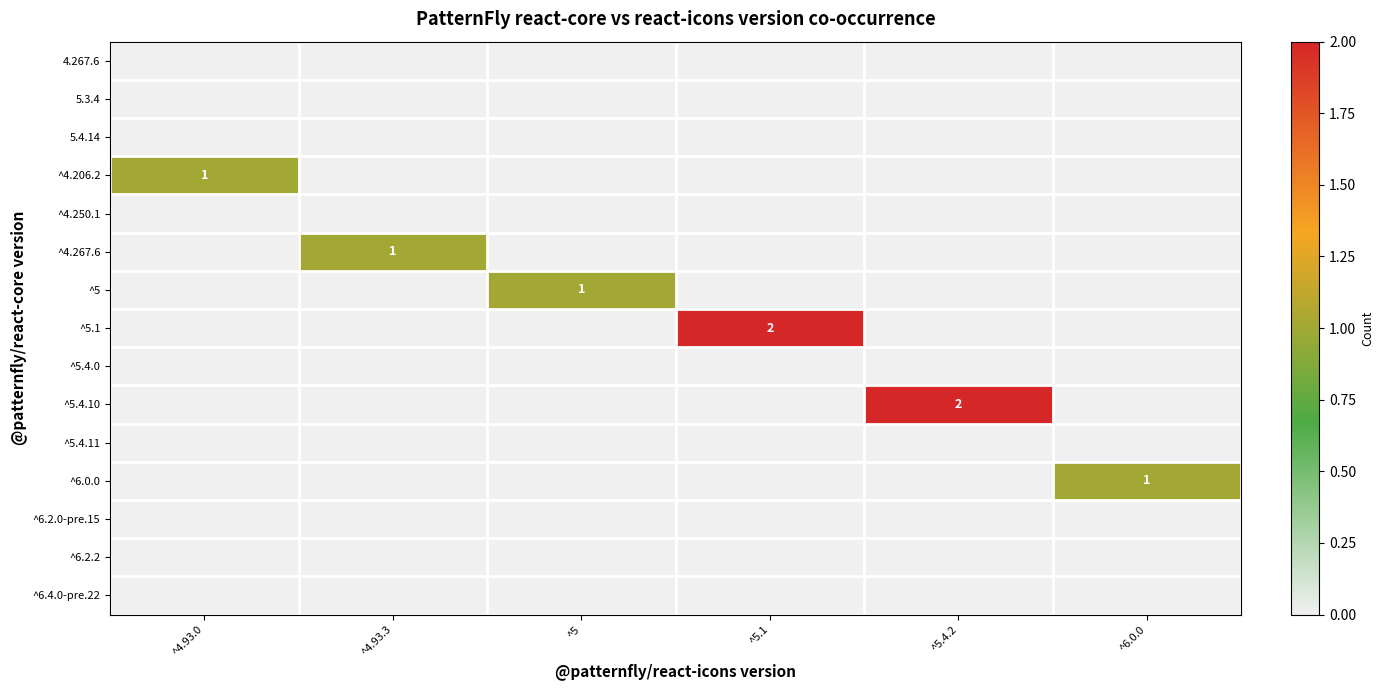

What is the greatest value displayed?

2